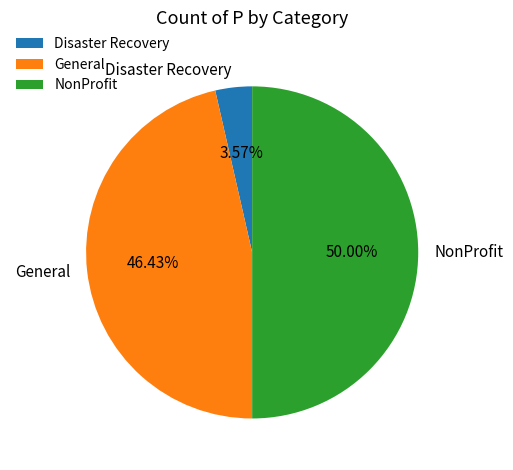

To the nearest percent, what is the combined percentage of General and Disaster Recovery?

50%